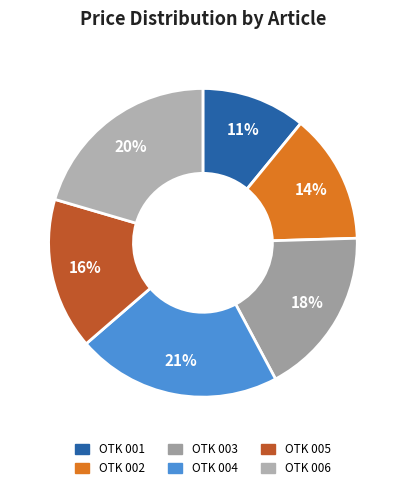

What is the smallest slice in the pie chart?

OTK 001